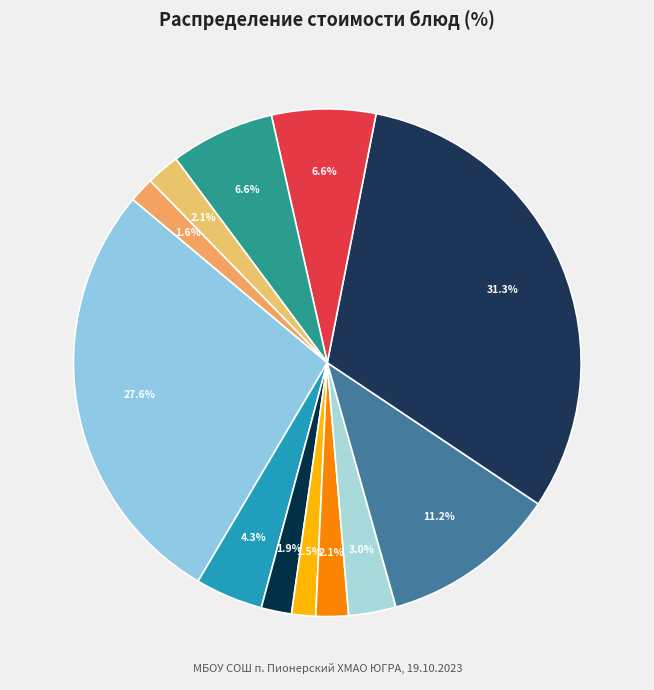

How many segments does this pie chart have?

12